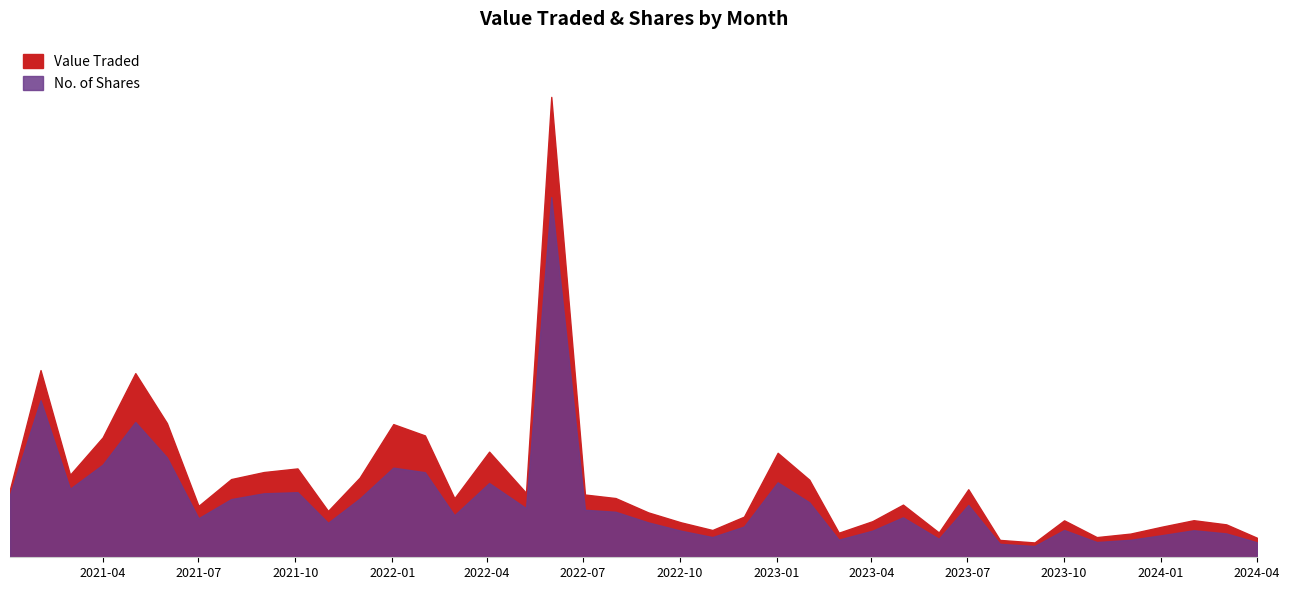

Which has a higher value, 01/04/2021 or 01/07/2021?

01/04/2021